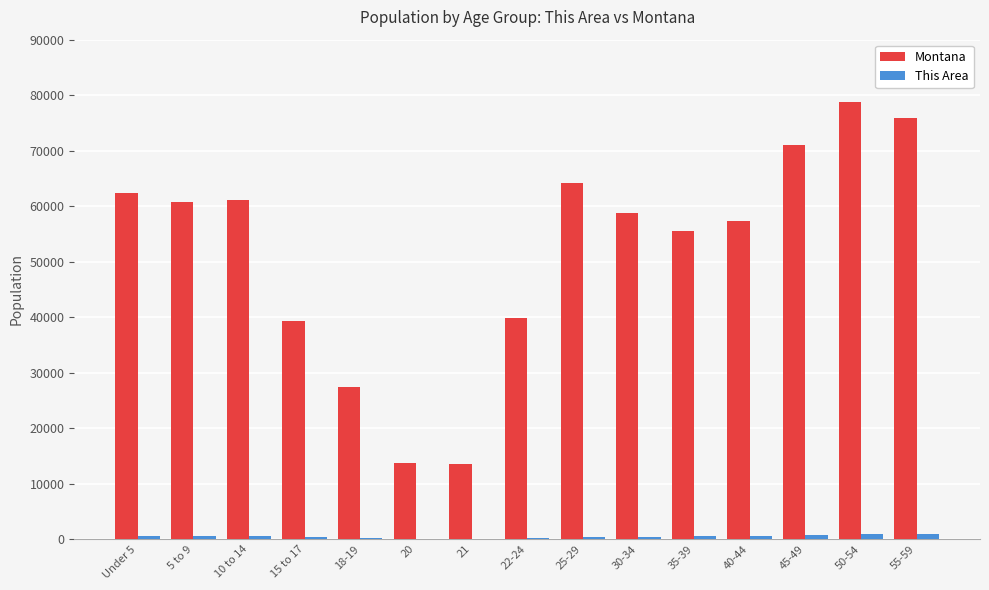

What is the average value of the Montana series?

51982